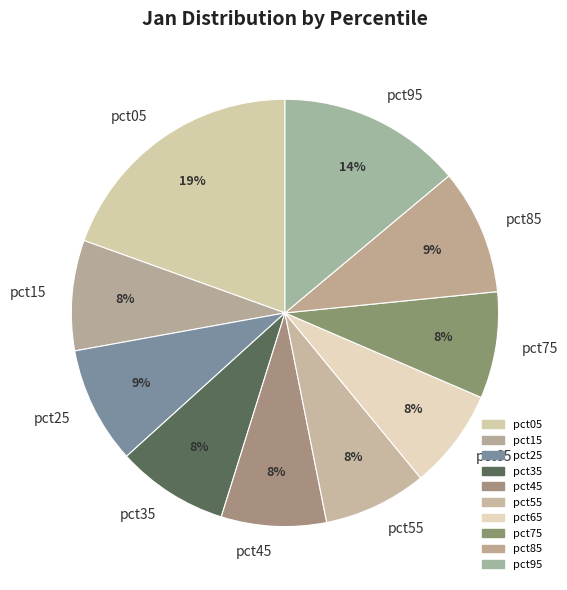

Is there a majority slice in this chart?

No